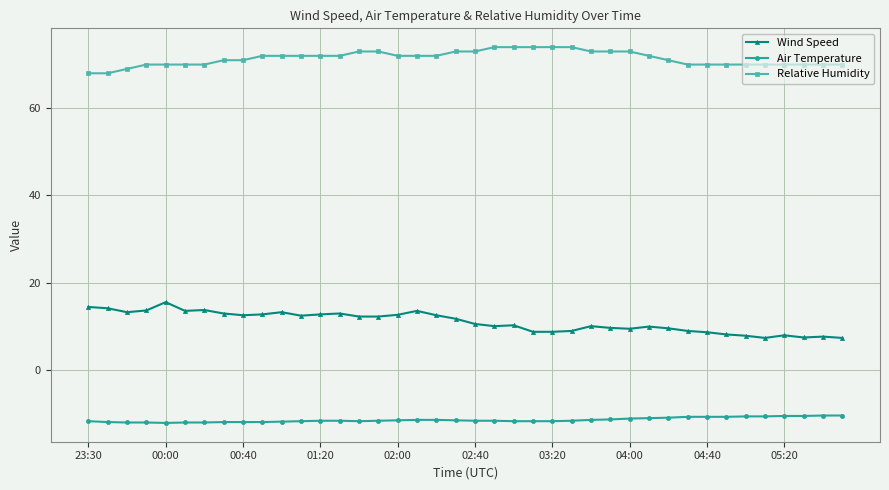

At how many categories does at least one series exceed 36?

40